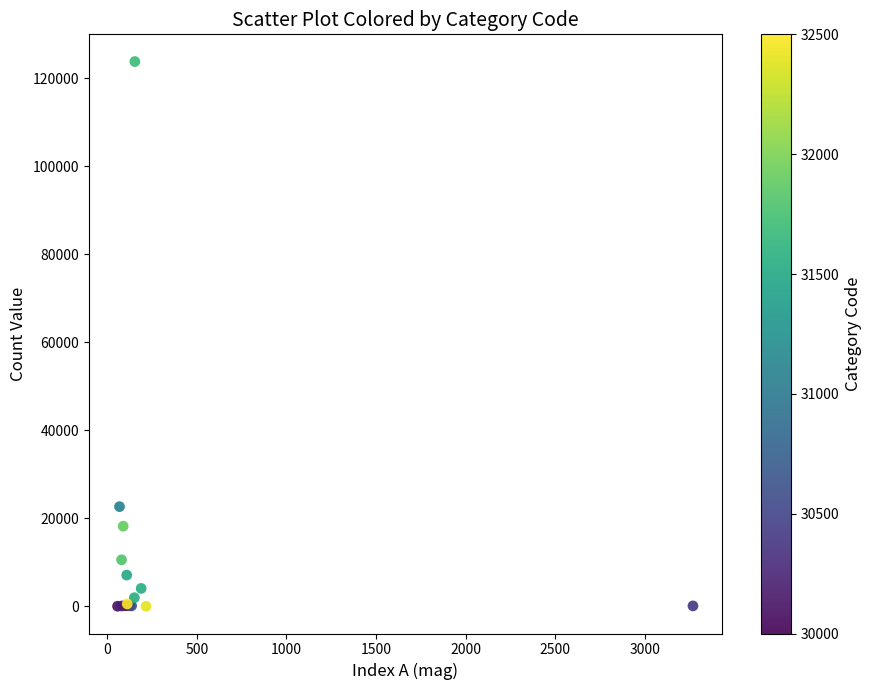

What Y value in the scatter plot is closest to 61906?

22680